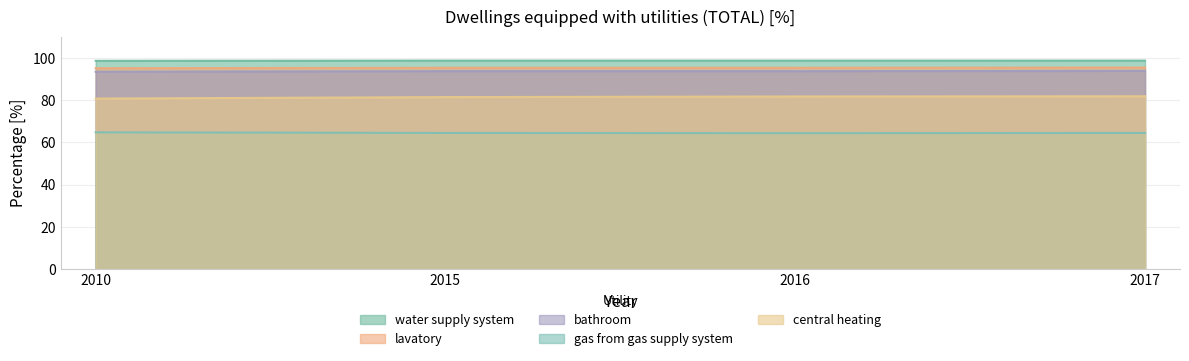

Does the chart display data point markers on the line(s)?

No